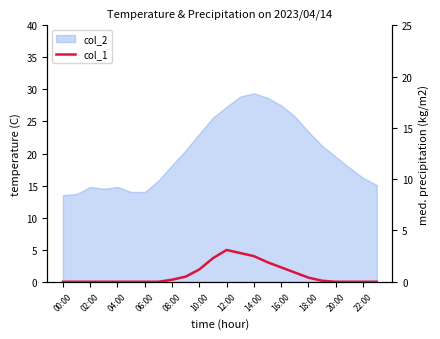

What is the difference between the maximum and minimum values?

3.1